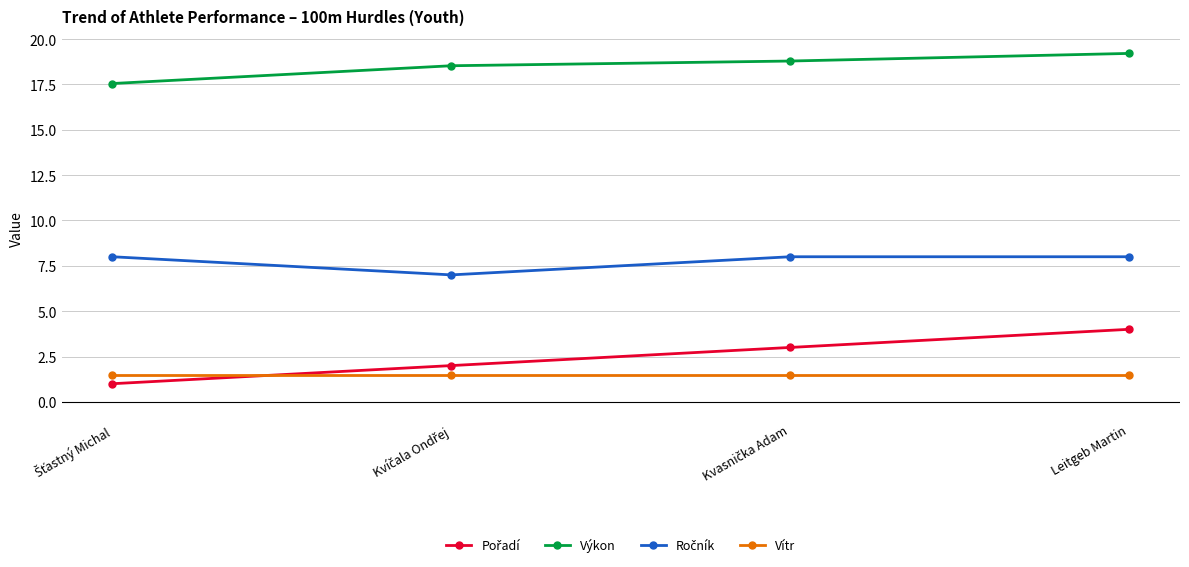

What is the maximum value shown in the chart?

19.2